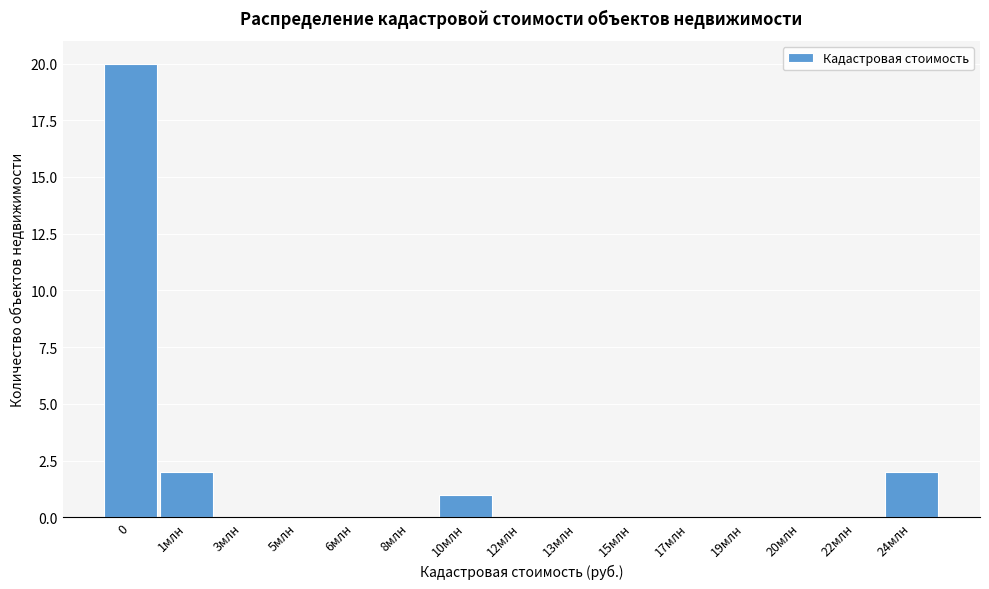

Reading left to right, extract all data points from this chart.

0=20	1млн=2	3млн=0	5млн=0	6млн=0	8млн=0	10млн=1	12млн=0	13млн=0	15млн=0	17млн=0	19млн=0	20млн=0	22млн=0	24млн=2